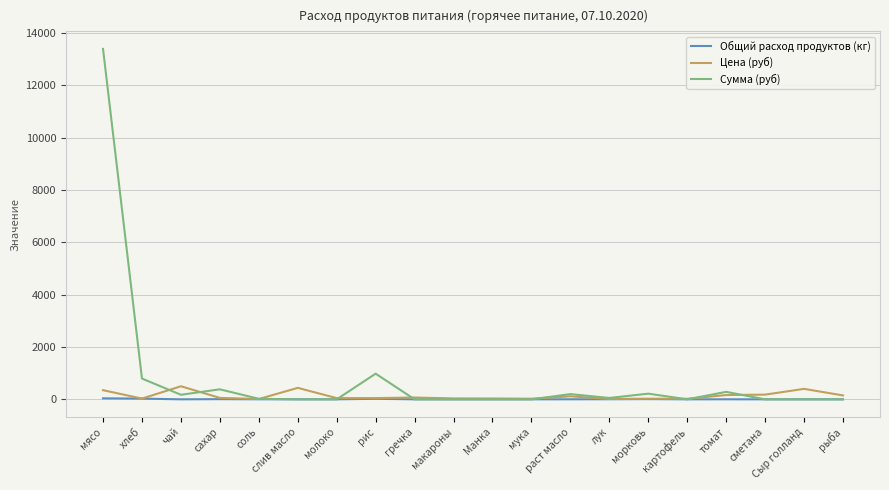

Which series has the largest total across all categories?

Сумма (руб)